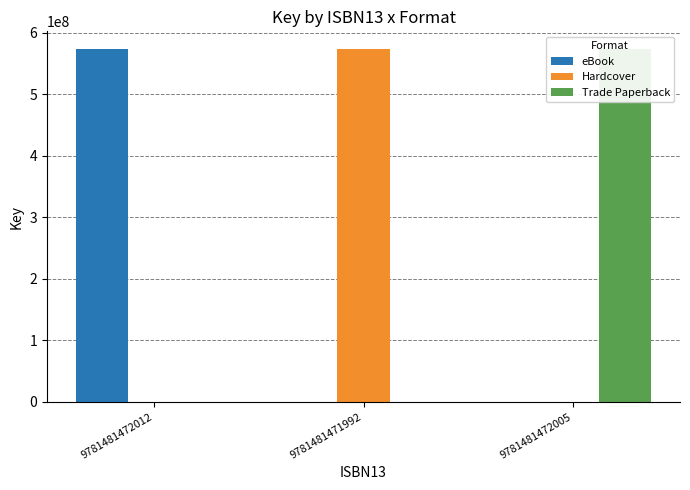

At which label does Trade Paperback reach its minimum?

9781481472012